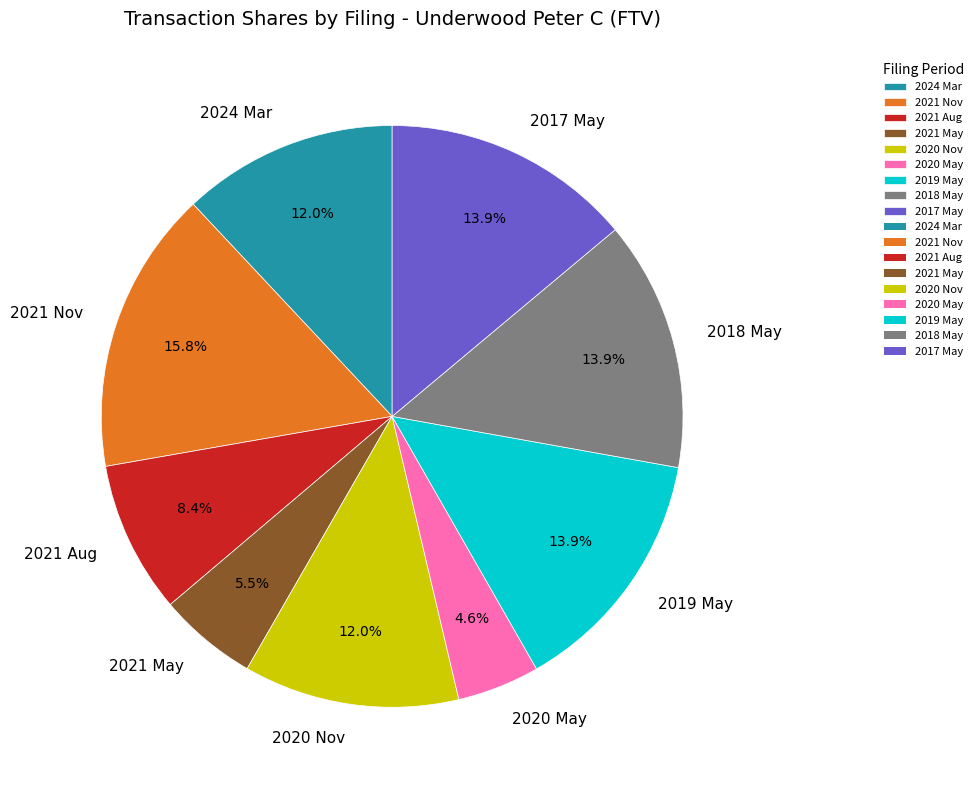

Which slice is the largest?

2021 Nov